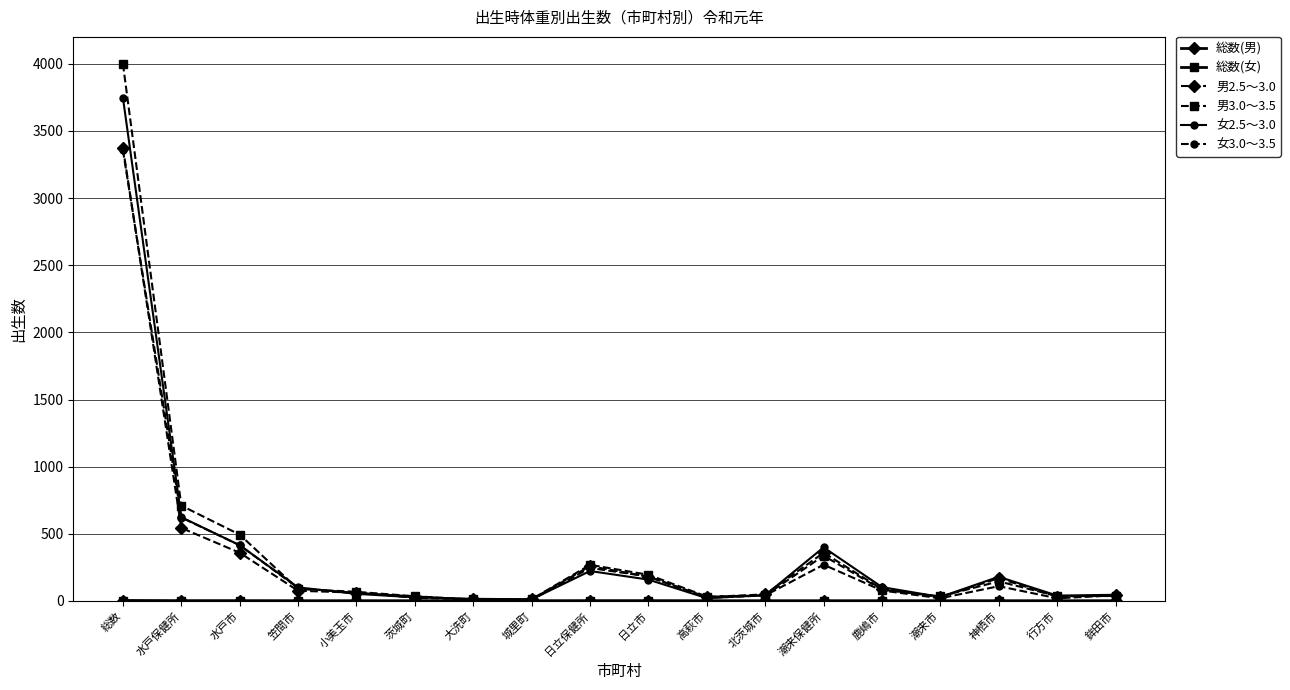

At which category is the sum across all series the highest?

総数